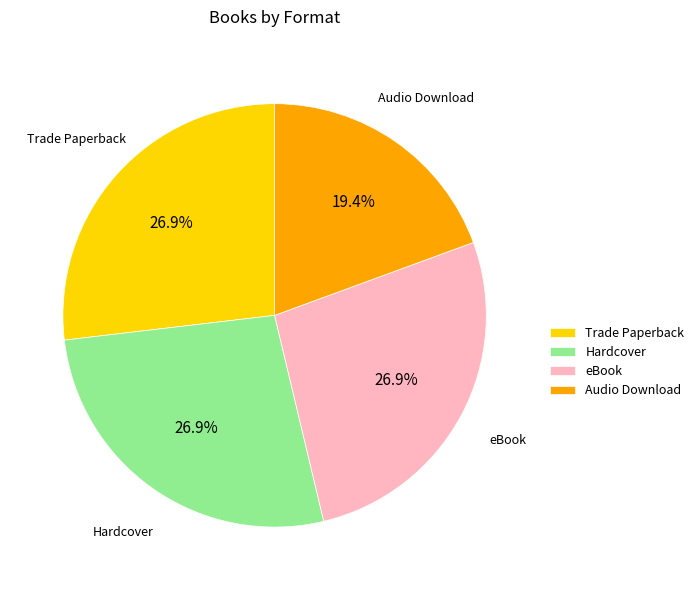

What portion of the pie excludes Audio Download?

80.6%